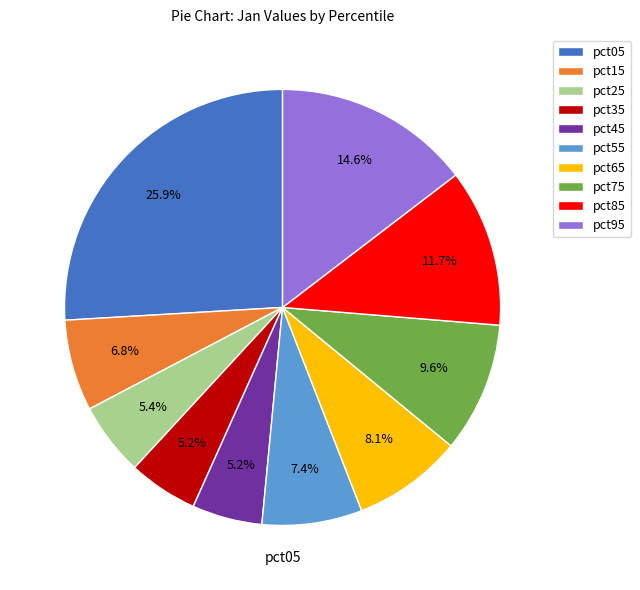

The pct45 slice represents 1% of the pie. True or false?

False